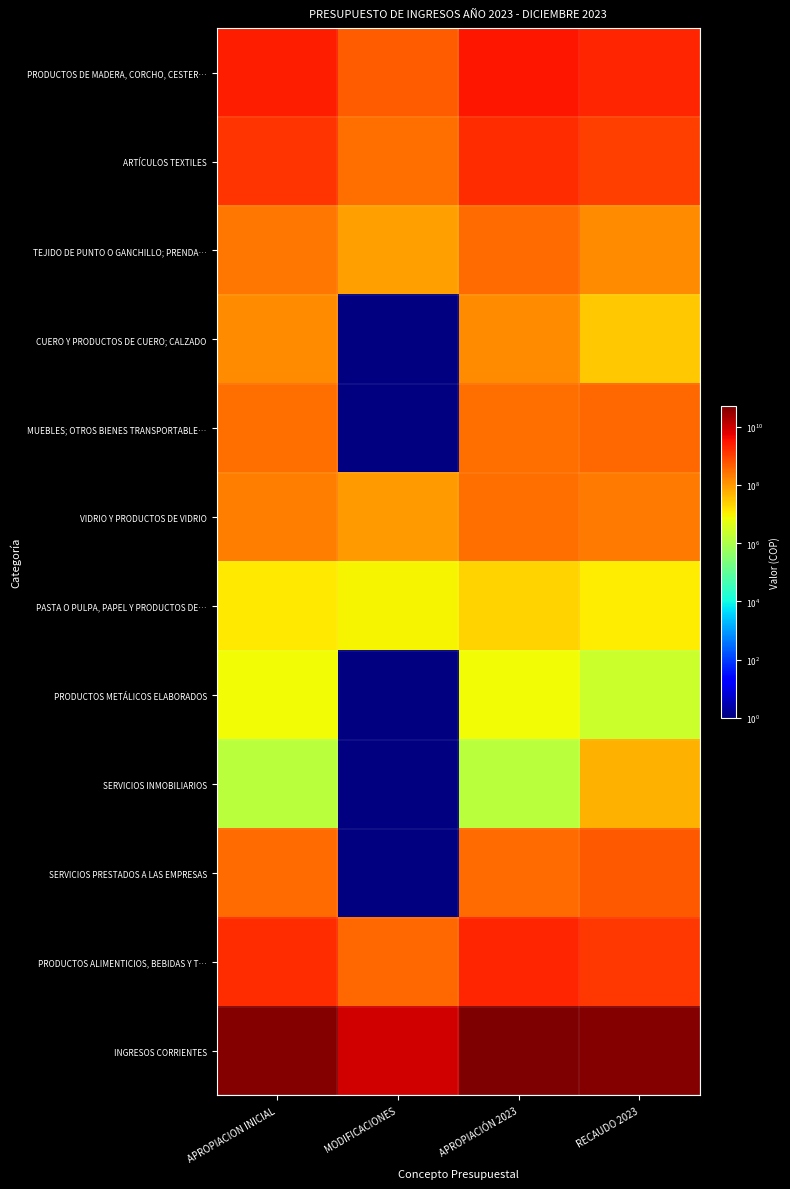

Reading left to right, what are all the values shown in this chart?

PRODUCTOS DE MADERA, CORCHO, CESTER…: APROPIACION INICIAL=2500000000.0	MODIFICACIONES=500000000.0	APROPIACIÓN 2023=3000000000.0	RECAUDO 2023=2103702125.8
ARTÍCULOS TEXTILES: APROPIACION INICIAL=1382846532.0	MODIFICACIONES=300000000.0	APROPIACIÓN 2023=1682846532.0	RECAUDO 2023=1108433389.2
TEJIDO DE PUNTO O GANCHILLO; PRENDA…: APROPIACION INICIAL=250000000.0	MODIFICACIONES=90000000.0	APROPIACIÓN 2023=340000000.0	RECAUDO 2023=137969313.1
CUERO Y PRODUCTOS DE CUERO; CALZADO: APROPIACION INICIAL=140000000.0	MODIFICACIONES=0.0	APROPIACIÓN 2023=140000000.0	RECAUDO 2023=29771935.6
MUEBLES; OTROS BIENES TRANSPORTABLE…: APROPIACION INICIAL=310702908.0	MODIFICACIONES=0.0	APROPIACIÓN 2023=310702908.0	RECAUDO 2023=372549646.3
VIDRIO Y PRODUCTOS DE VIDRIO: APROPIACION INICIAL=205500000.0	MODIFICACIONES=100000000.0	APROPIACIÓN 2023=305500000.0	RECAUDO 2023=241011852.1
PASTA O PULPA, PAPEL Y PRODUCTOS DE…: APROPIACION INICIAL=13000000.0	MODIFICACIONES=10000000.0	APROPIACIÓN 2023=23000000.0	RECAUDO 2023=11753400.0
PRODUCTOS METÁLICOS ELABORADOS: APROPIACION INICIAL=7929741.0	MODIFICACIONES=0.0	APROPIACIÓN 2023=7929741.0	RECAUDO 2023=2395799.0
SERVICIOS INMOBILIARIOS: APROPIACION INICIAL=1569505.0	MODIFICACIONES=0.0	APROPIACIÓN 2023=1569505.0	RECAUDO 2023=52951797.5
SERVICIOS PRESTADOS A LAS EMPRESAS: APROPIACION INICIAL=346466735.0	MODIFICACIONES=0.0	APROPIACIÓN 2023=346466735.0	RECAUDO 2023=553215913.9
PRODUCTOS ALIMENTICIOS, BEBIDAS Y T…: APROPIACION INICIAL=1803346532.0	MODIFICACIONES=390000000.0	APROPIACIÓN 2023=2193346532.0	RECAUDO 2023=1303762045.0
INGRESOS CORRIENTES: APROPIACION INICIAL=44499962421.0	MODIFICACIONES=9314000000.0	APROPIACIÓN 2023=53813962421.0	RECAUDO 2023=48759756030.5